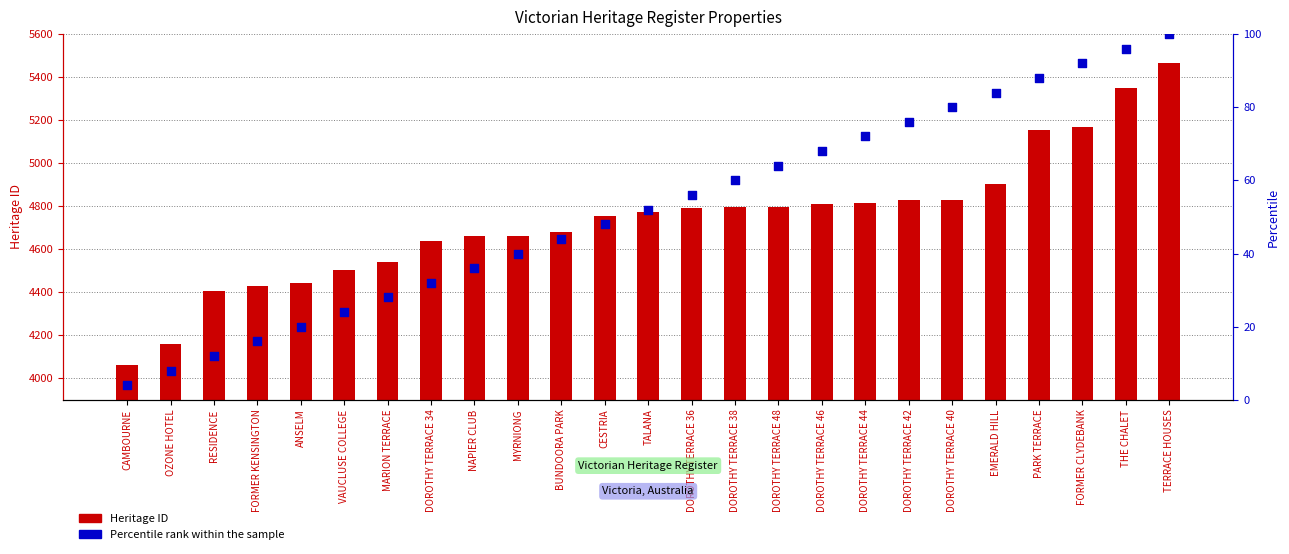

What is the total value across all series at DOROTHY TERRACE 42?

4905